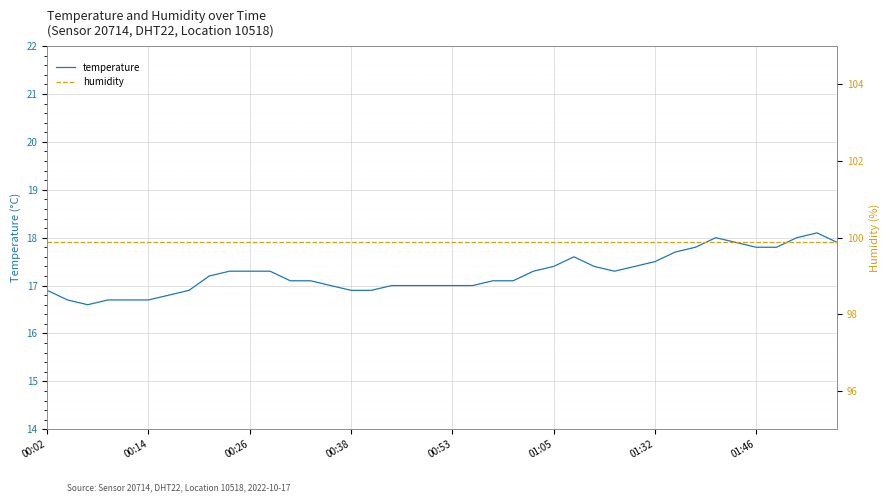

What is the greatest value displayed?

99.9